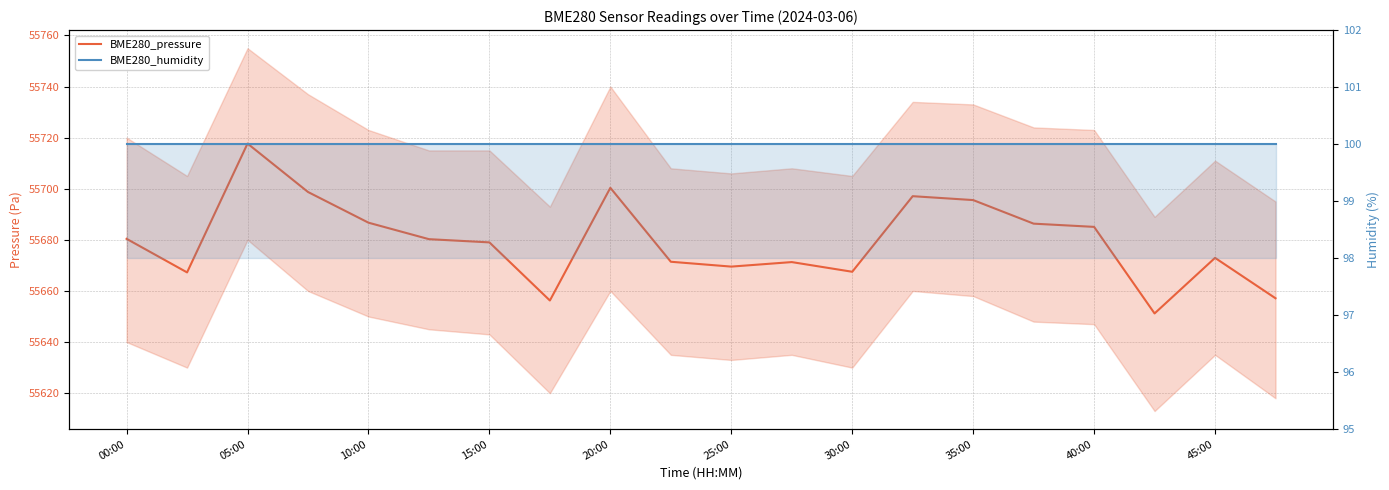

True or false: BME280_pressure has more than 1 interior local peaks.

True